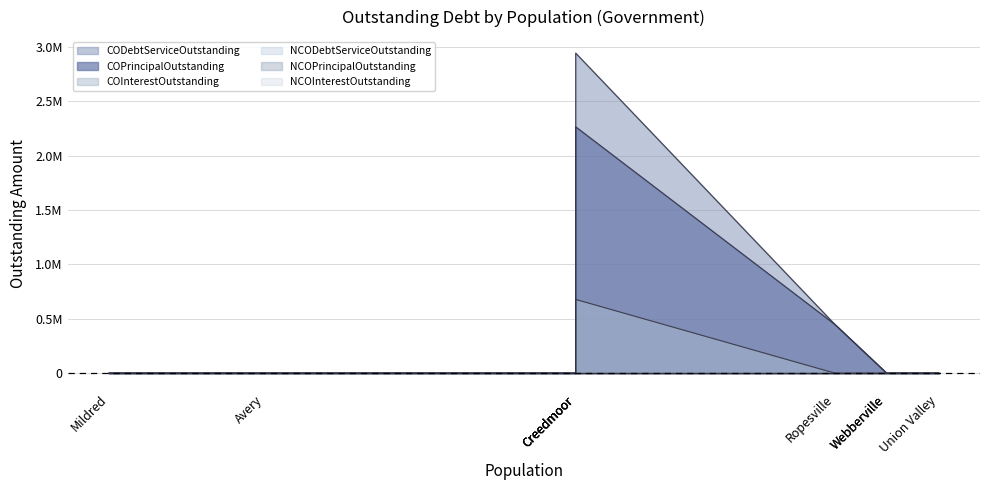

Which category has the highest value across all series?

Creedmoor